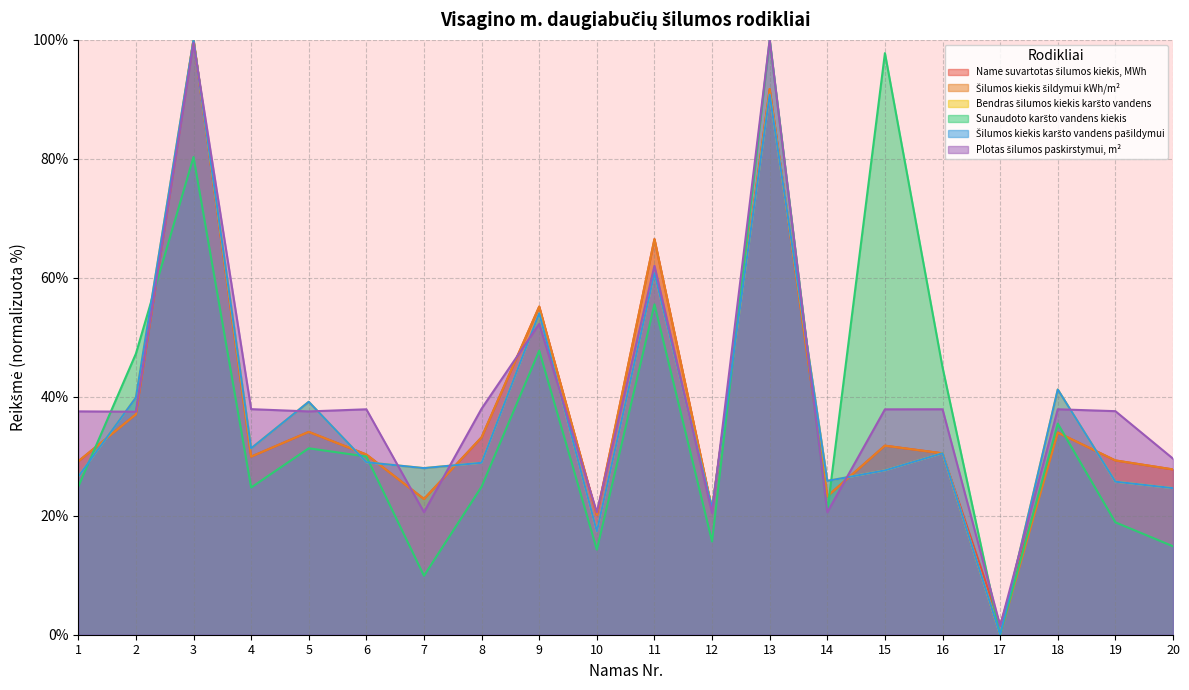

Where do Bendras šilumos kiekis karšto vandens and Šilumos kiekis šildymui kWh/m² first cross each other?

1 and 2